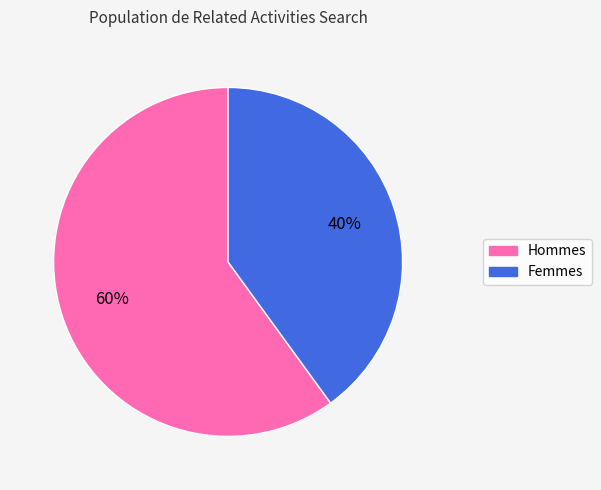

To the nearest percent, what is the difference between the largest and smallest slice percentages?

20%